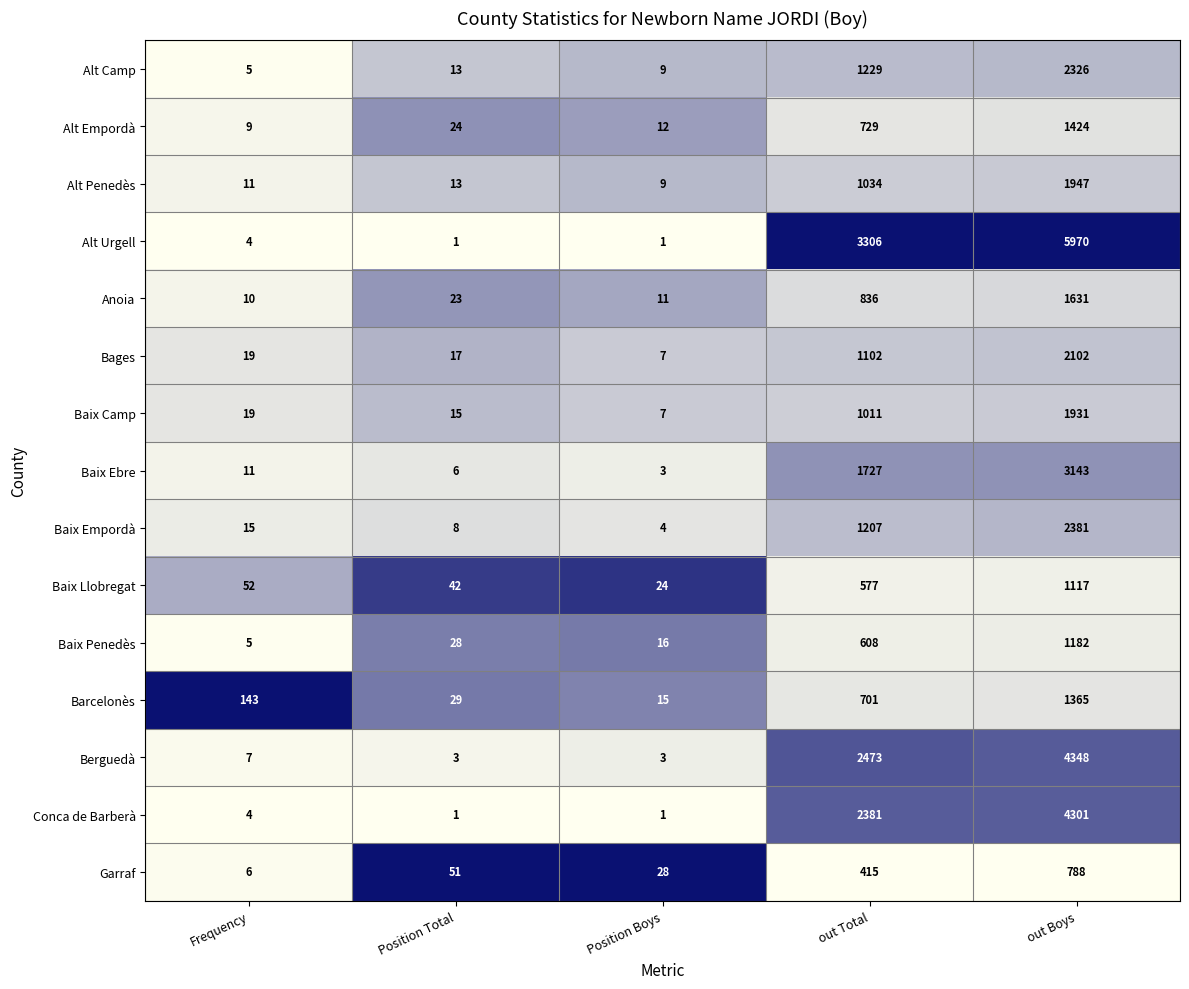

The Alt Urgell series shows 1 at Position Total. True or false?

True